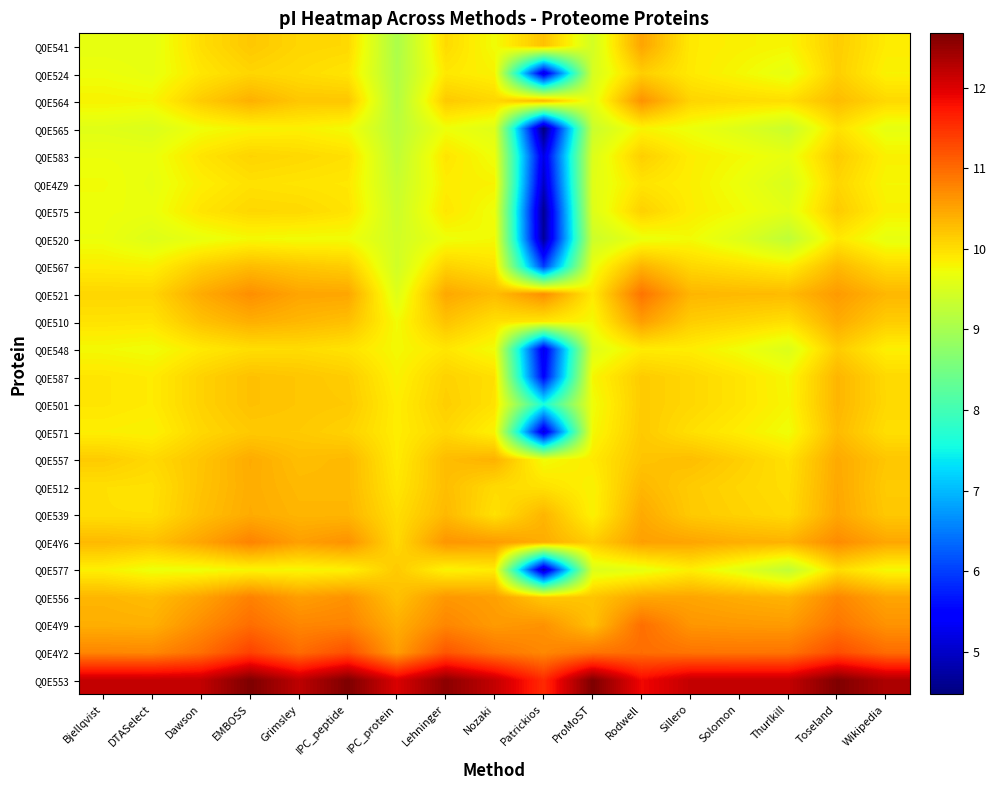

At how many categories does at least one series exceed 9?

17